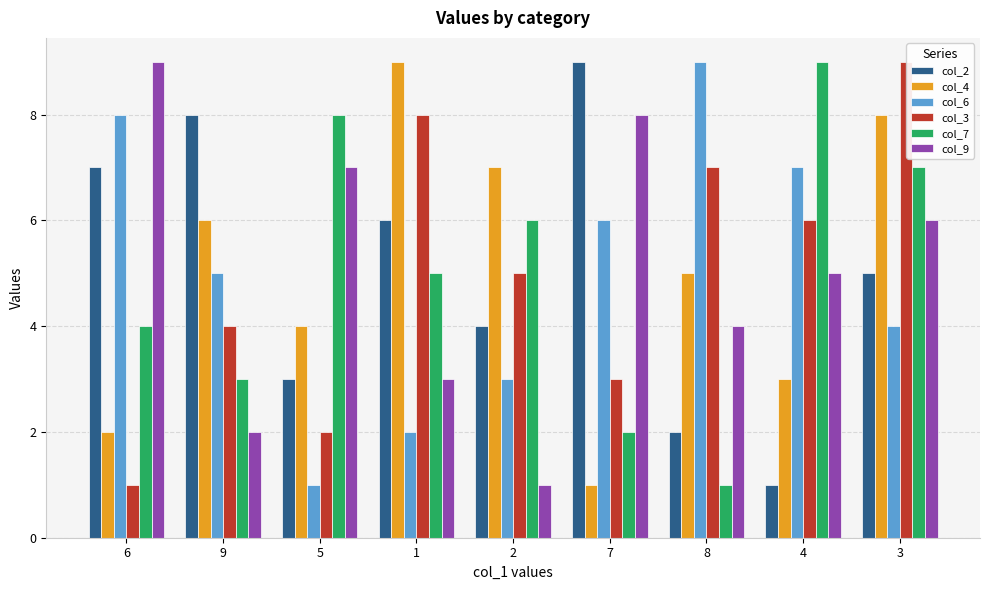

Between 2 and 7, which series saw the biggest shift?

col_9